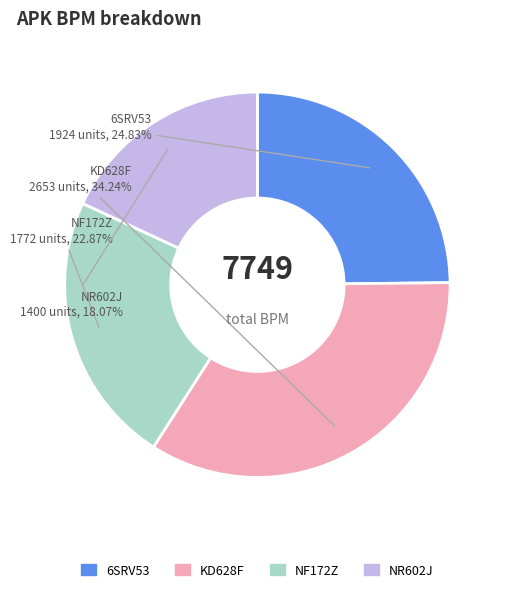

Is it true that NR602J is 29% of the pie?

False